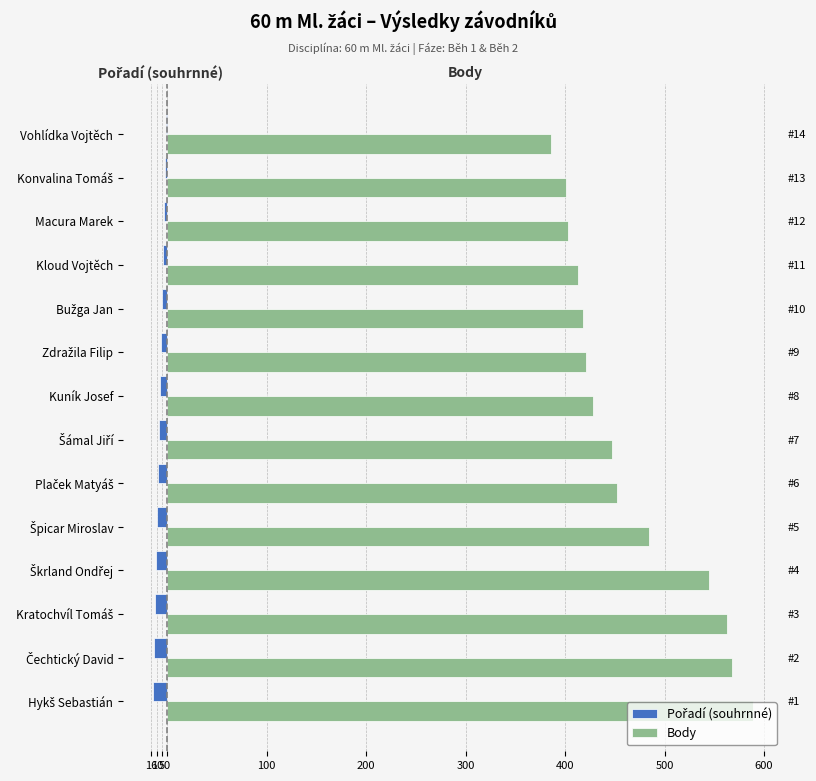

How many categories are shown in the chart?

14